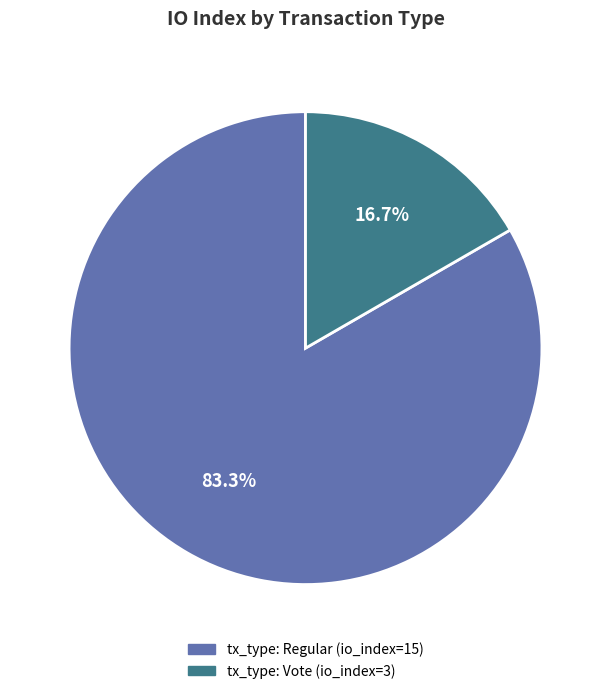

To the nearest percent, what portion does tx_type: Vote (io_index=3) represent?

17%